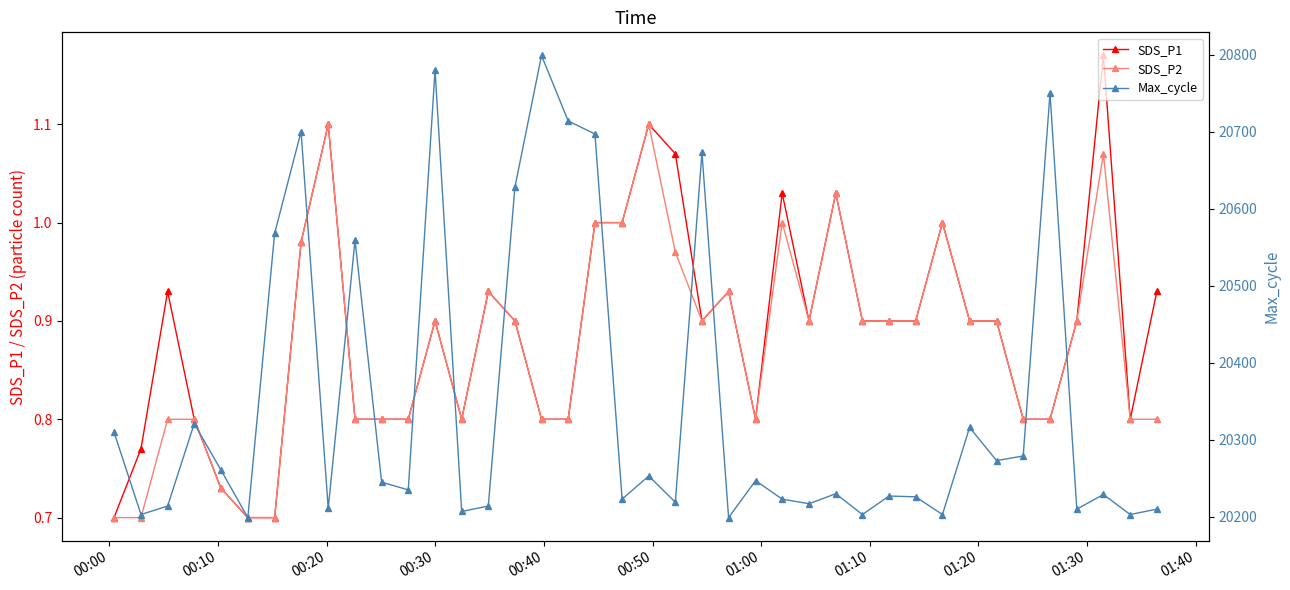

At how many categories does at least one series exceed 4793?

40